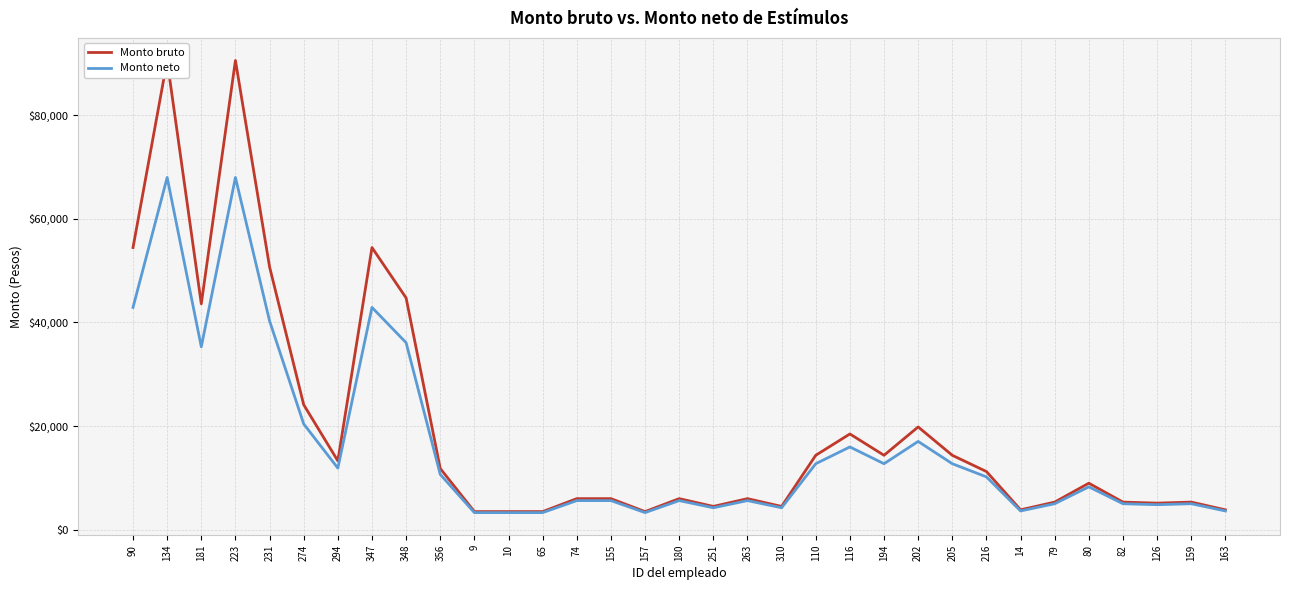

Reading left to right, list all the values displayed in this chart.

Monto bruto: 54434.8	90513.5	43576.3	90513.5	50712.4	24115.8	13288.3	54434.8	44715.4	11811.8	3500.0	3500.0	3500.0	6000.0	6000.0	3500.0	6000.0	4500.0	6000.0	4500.0	14361.8	18476.7	14361.9	19830.6	14361.9	11229.6	3843.3	5333.3	8976.7	5333.3	5133.3	5333.3	3843.3
Monto neto: 42885.0	67954.0	35284.0	67954.0	40279.3	20405.9	11887.9	42884.9	36081.3	10676.0	3304.9	3304.9	3304.9	5621.2	5621.2	3304.9	5621.2	4240.9	5621.2	4240.9	12735.2	15971.2	12735.4	17035.9	12735.4	10198.1	3626.2	5020.9	8274.0	5020.9	4833.7	5020.9	3626.2